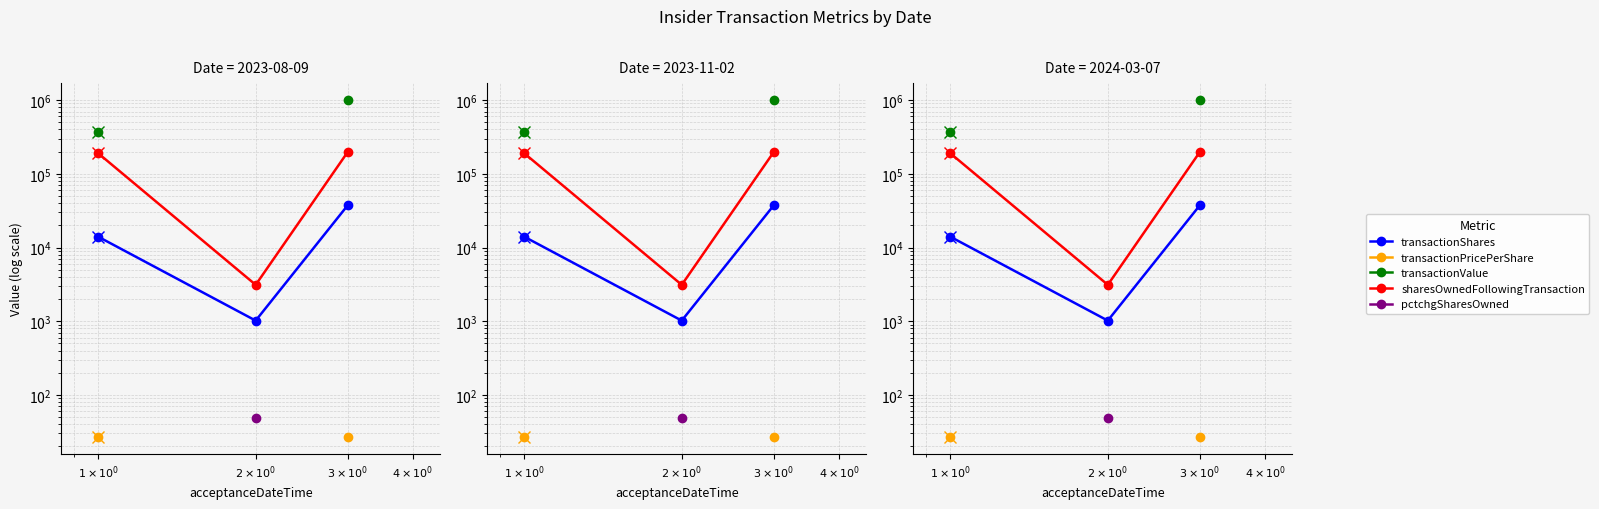

What is the maximum value shown in the chart?

1003982.0